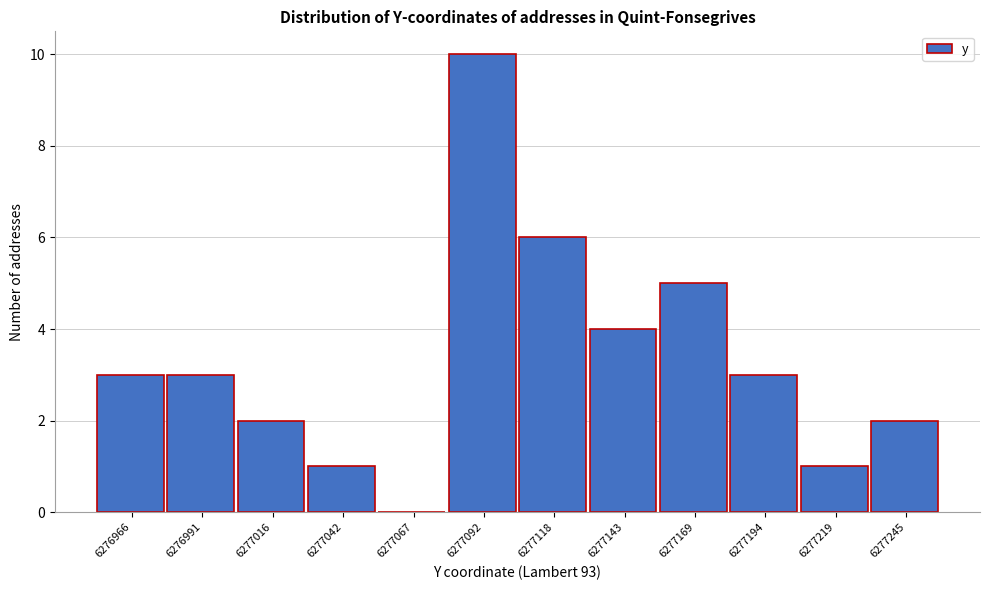

Reading right to left, transcribe all the data shown in this chart.

6277245=2	6277219=1	6277194=3	6277169=5	6277143=4	6277118=6	6277092=10	6277067=0	6277042=1	6277016=2	6276991=3	6276966=3